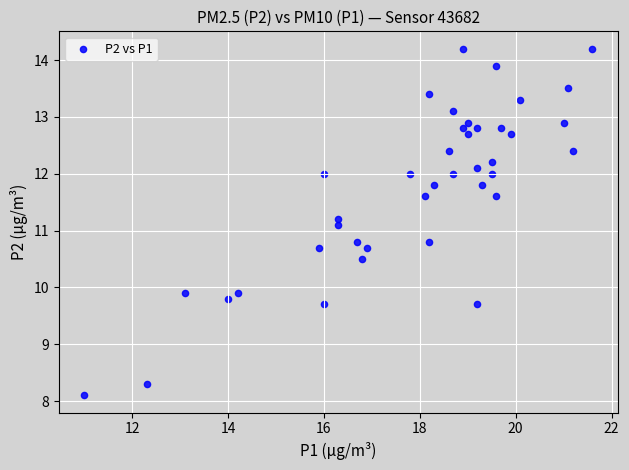

What is the range of Y values (max minus min)?

6.1